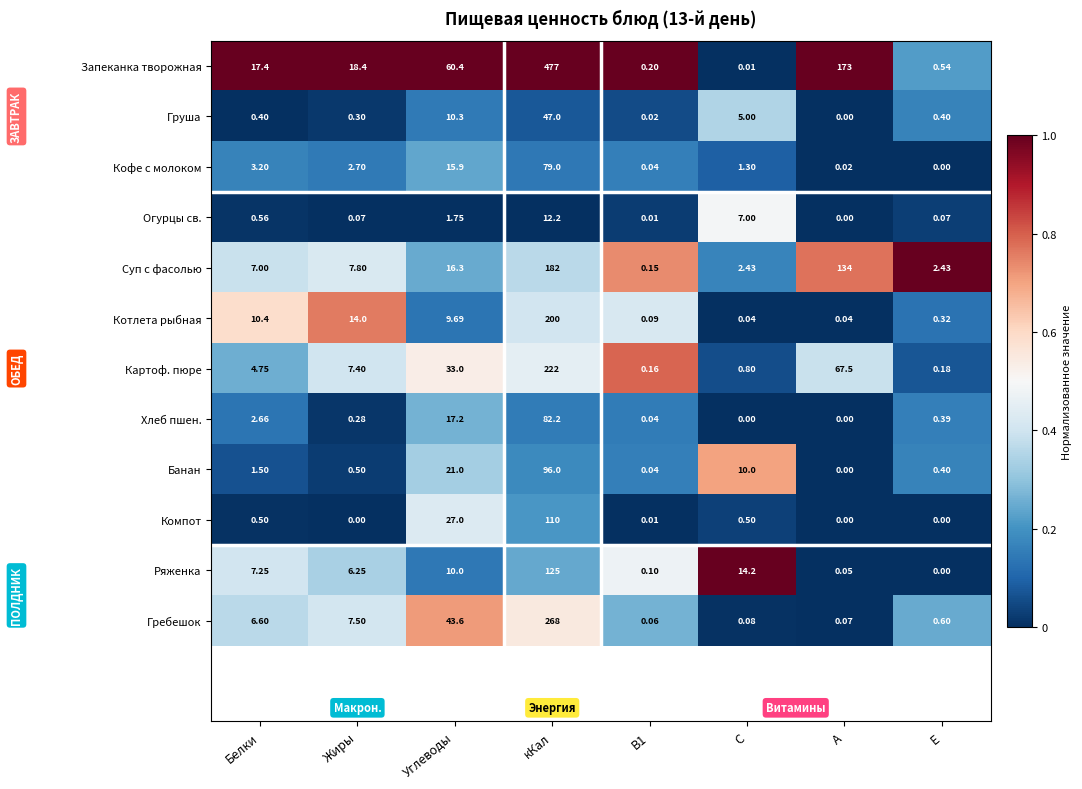

Which series has the widest spread of values?

Запеканка творожная